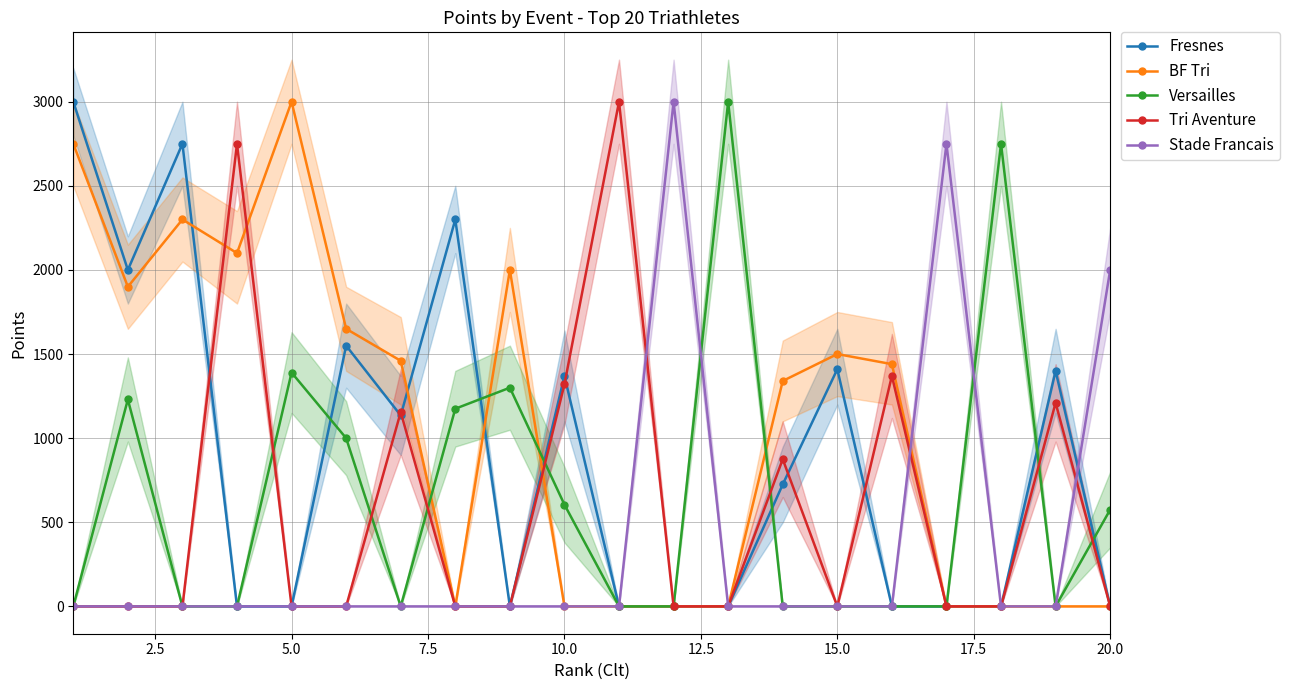

What is the average value of the BF Tri series?

1072